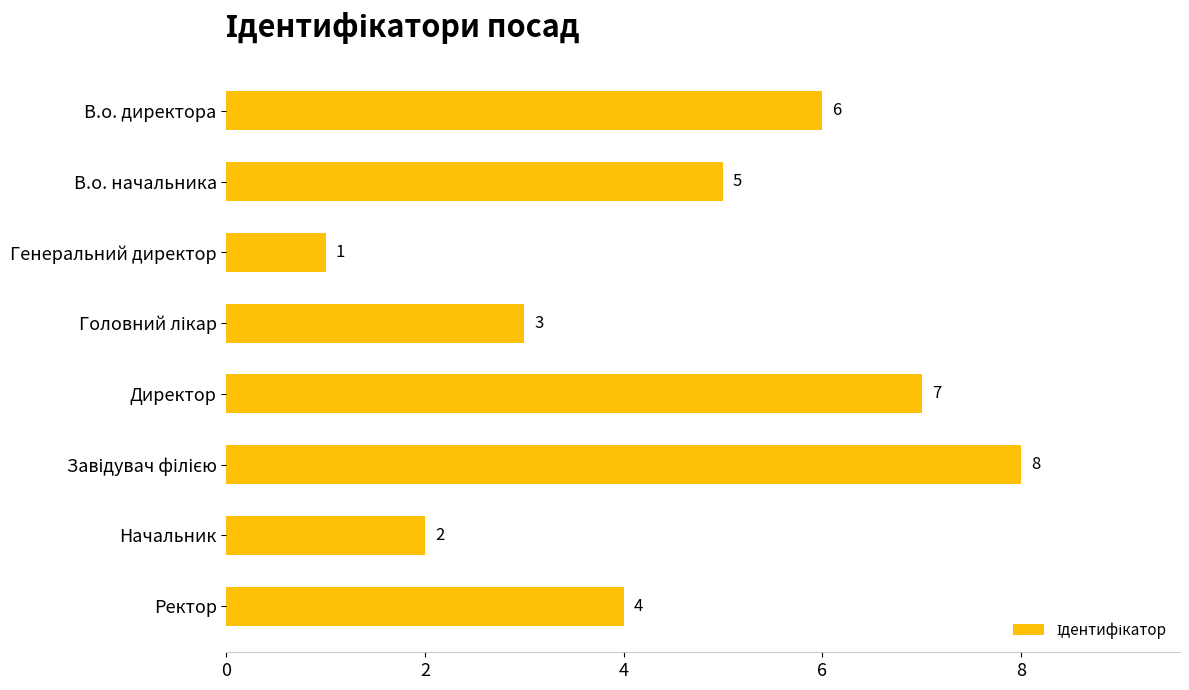

The chart shows a value of 7 at Ректор. True or false?

False